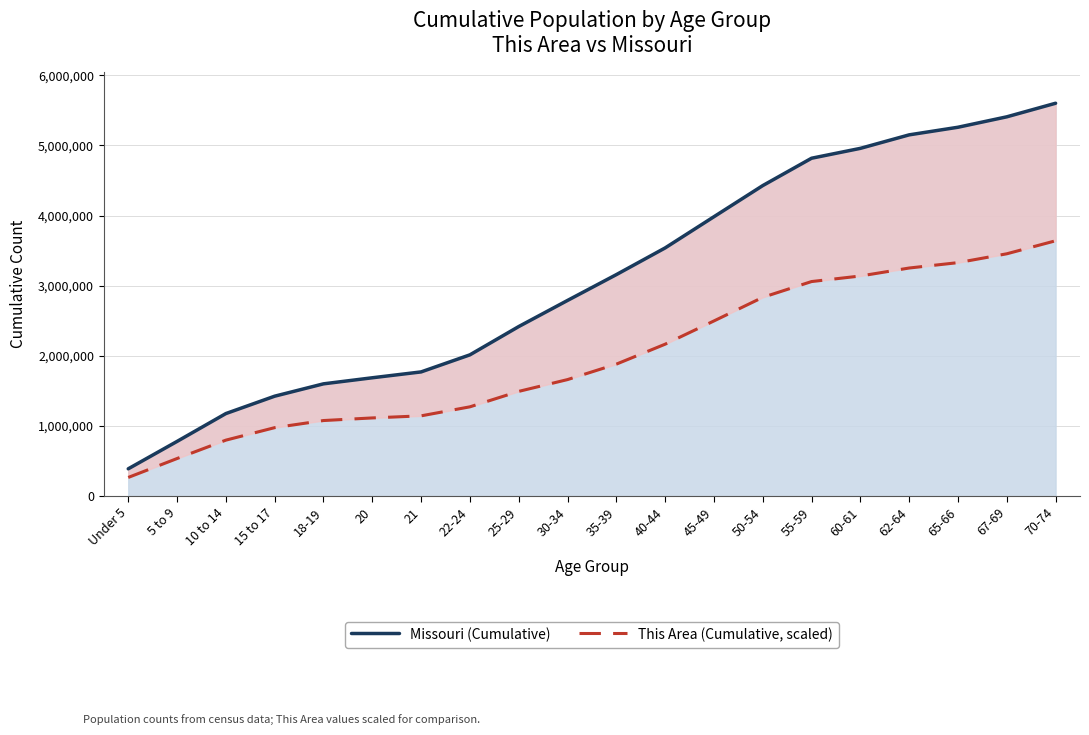

What is the label of the 9th point from the left?

25-29